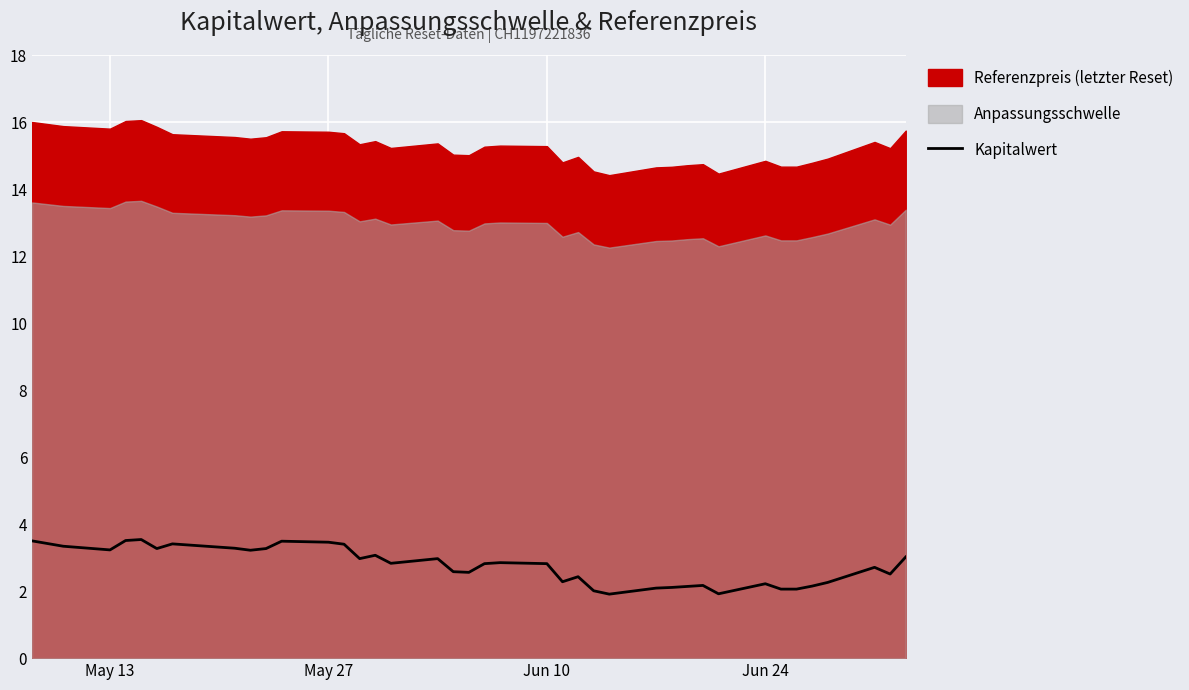

What is the difference between the second highest and second lowest values?

1.6